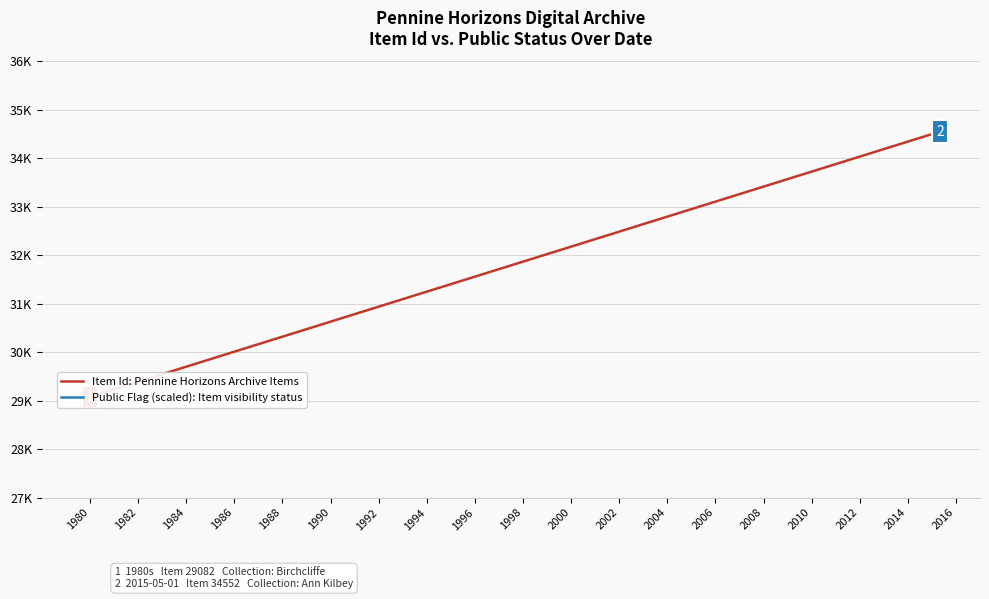

Does the chart display data point markers on the line(s)?

No